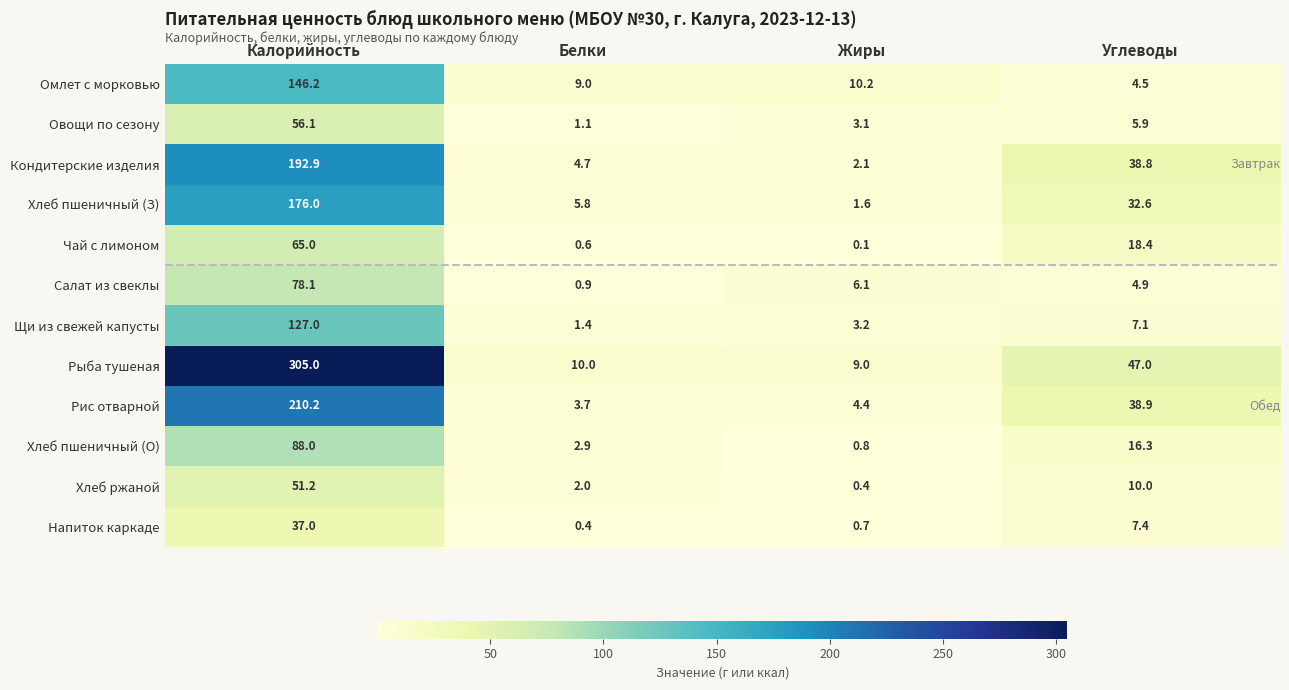

Between Жиры and Углеводы, which series saw the biggest shift?

Рыба тушеная